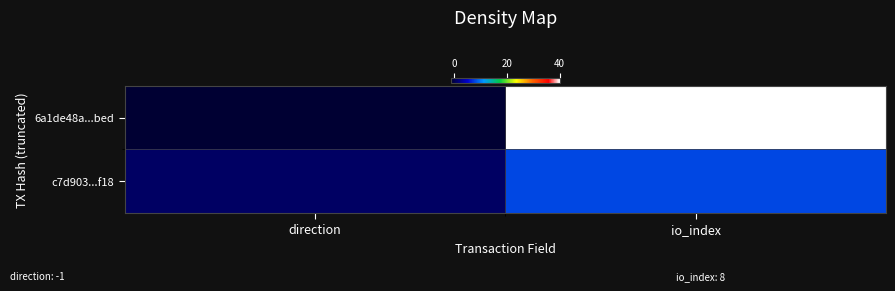

Reading left to right, what are all the values shown in this chart?

6a1de48a...bed: direction=-1	io_index=40
c7d903...f18: direction=1	io_index=8